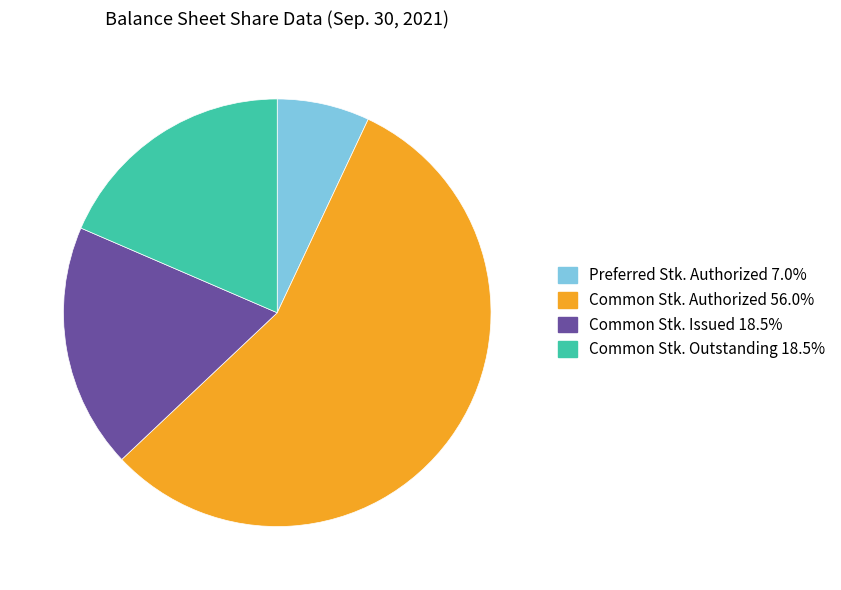

Does any single category account for the majority?

Yes